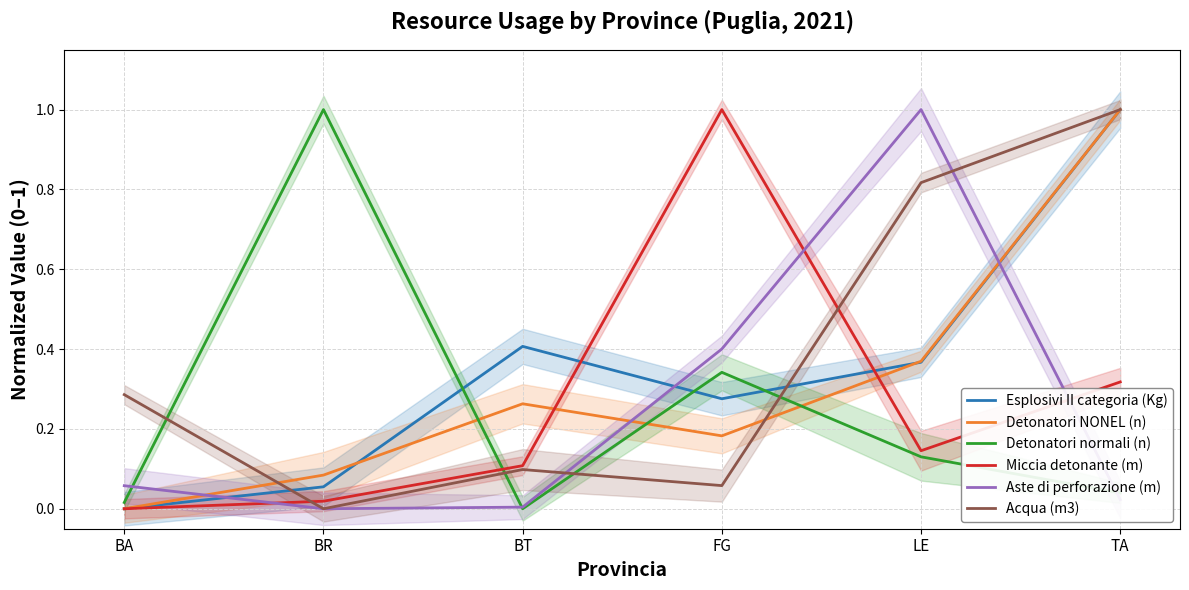

Is the value of Detonatori NONEL (n) at BT greater than the value of Acqua (m3) at BA?

No